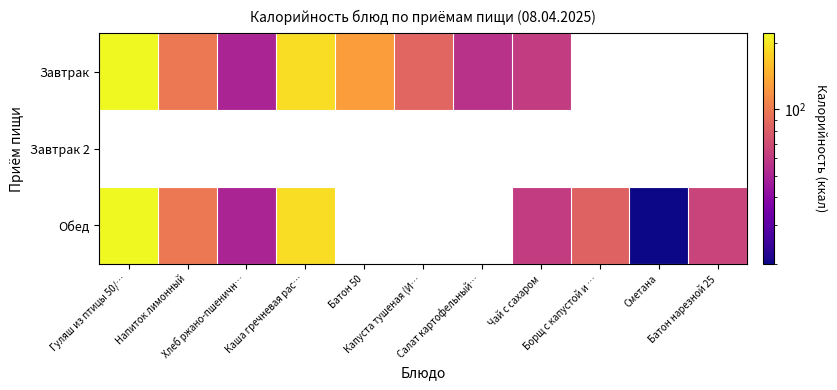

What is the difference between the maximum and minimum values in the Завтрак series?

171.0